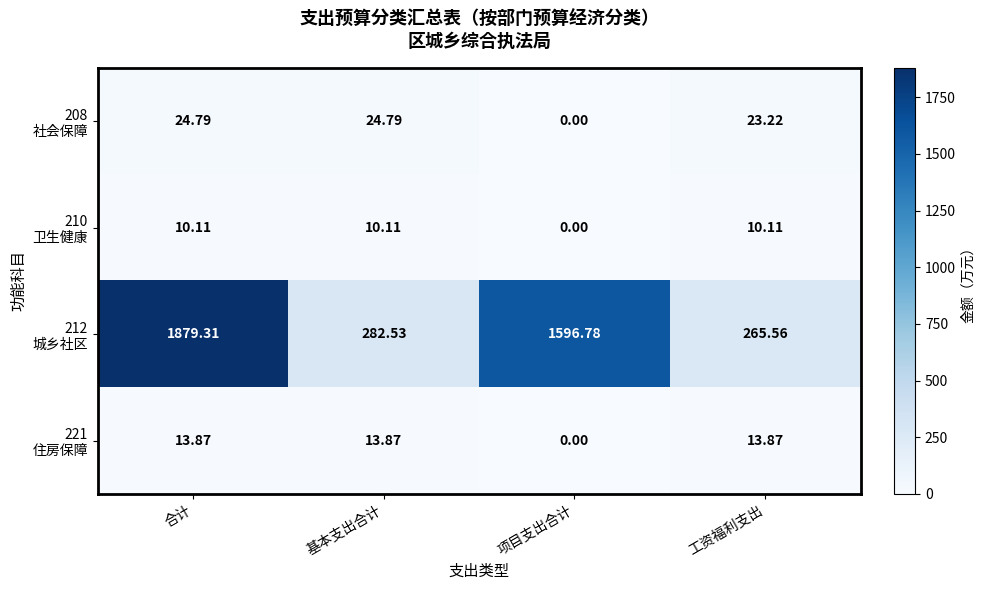

At how many categories does at least one series exceed 221?

4